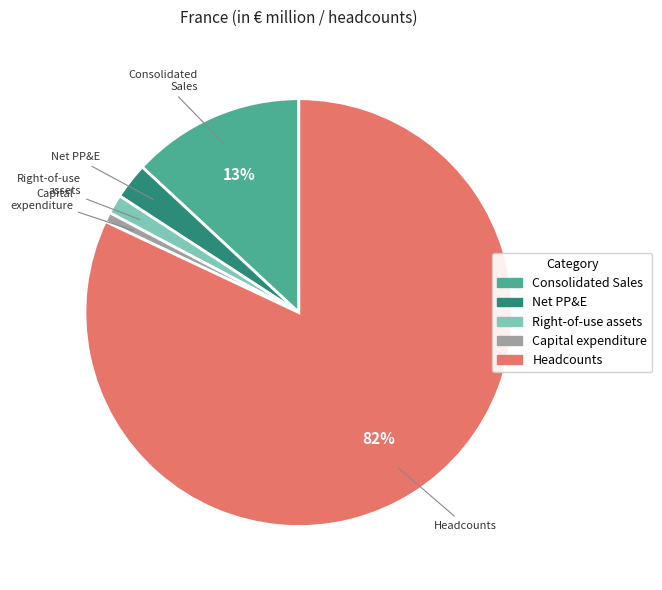

Does any single category account for the majority?

Yes